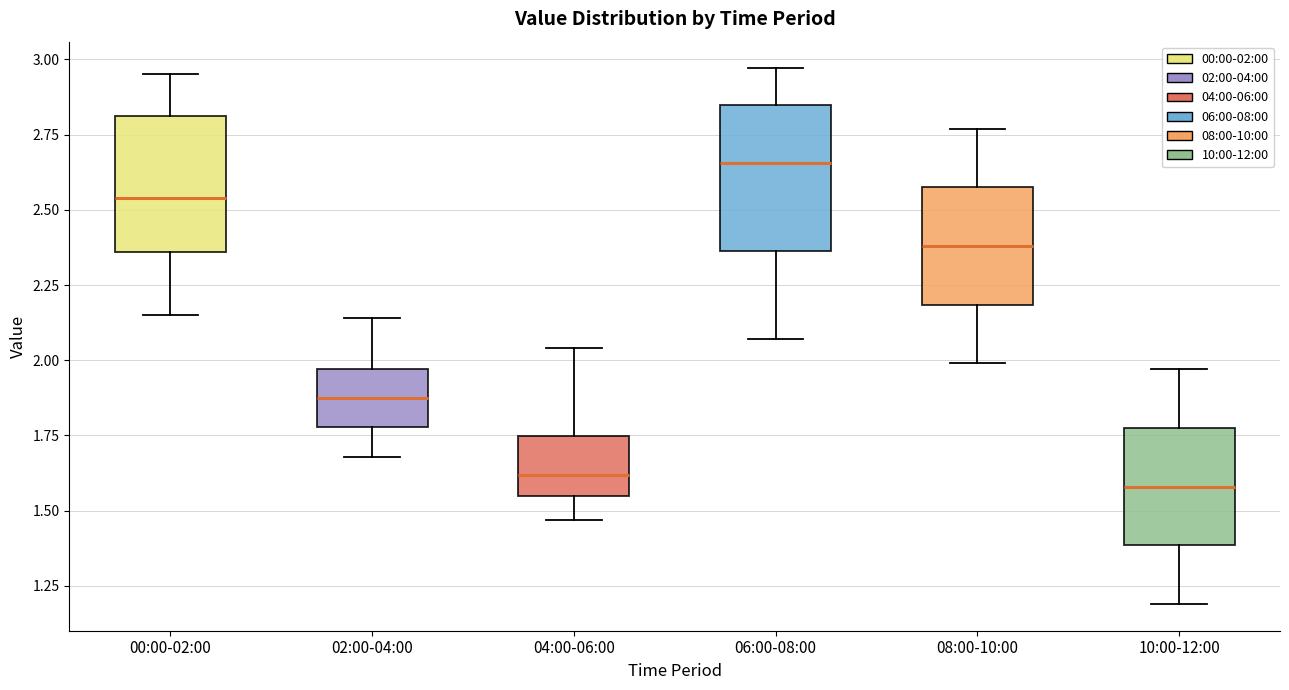

Reading left to right, transcribe this box plot: for each box, give where its median line is, the range the box spans, and where its two whiskers end, as read against the y-axis. The values are not printed on the chart, so give them approximately, as read against the axis.

00:00-02:00: median 2.55, box 2.35 to 2.80, whiskers 2.15 to 2.95
02:00-04:00: median 1.90, box 1.80 to 1.95, whiskers 1.70 to 2.15
04:00-06:00: median 1.60, box 1.55 to 1.75, whiskers 1.45 to 2.05
06:00-08:00: median 2.65, box 2.35 to 2.85, whiskers 2.05 to 2.95
08:00-10:00: median 2.40, box 2.20 to 2.60, whiskers 2.00 to 2.75
10:00-12:00: median 1.60, box 1.40 to 1.80, whiskers 1.20 to 1.95